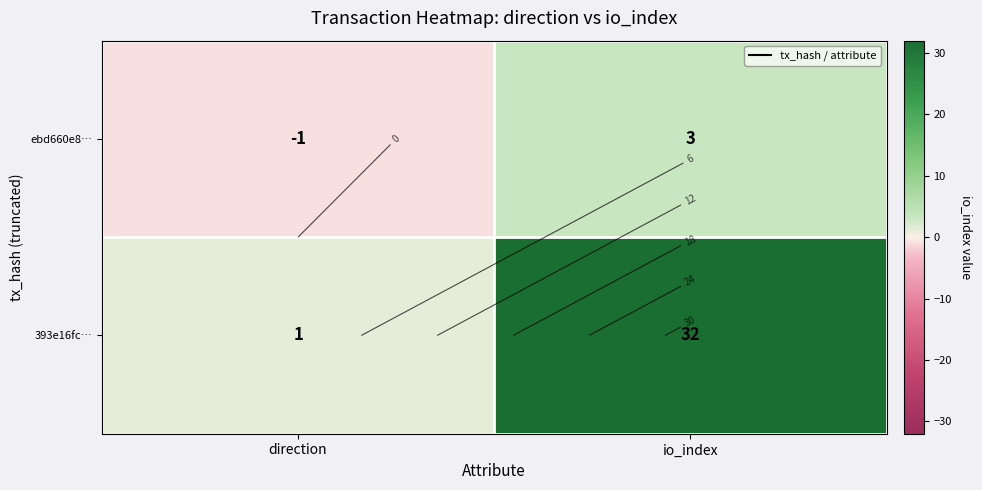

How many data points in 393e16fc… are less than 32?

1